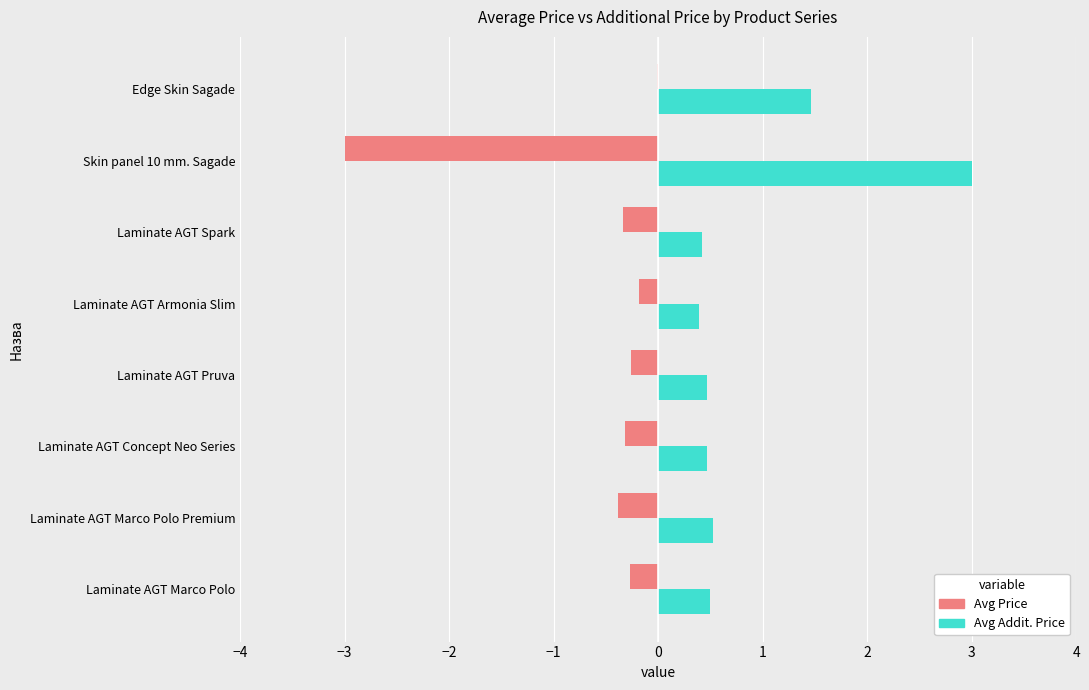

What value does the Avg Addit. Price series have at Skin panel 10 mm. Sagade?

3.0